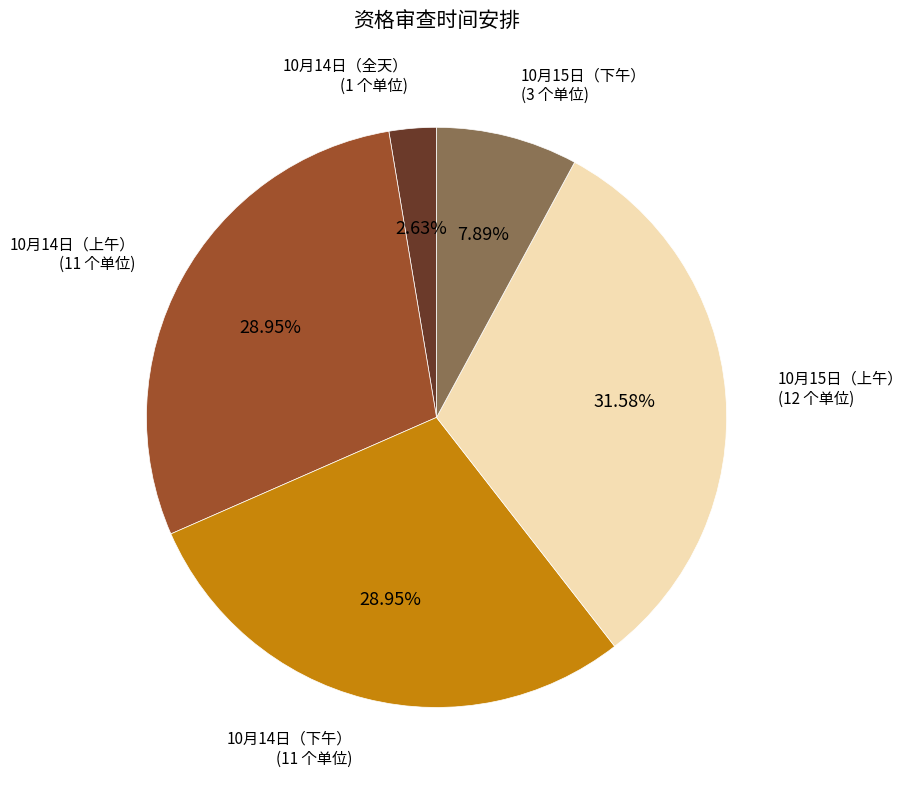

To the nearest percent, what is the difference between the 10月15日（上午） and 10月14日（下午） slice percentages?

3%